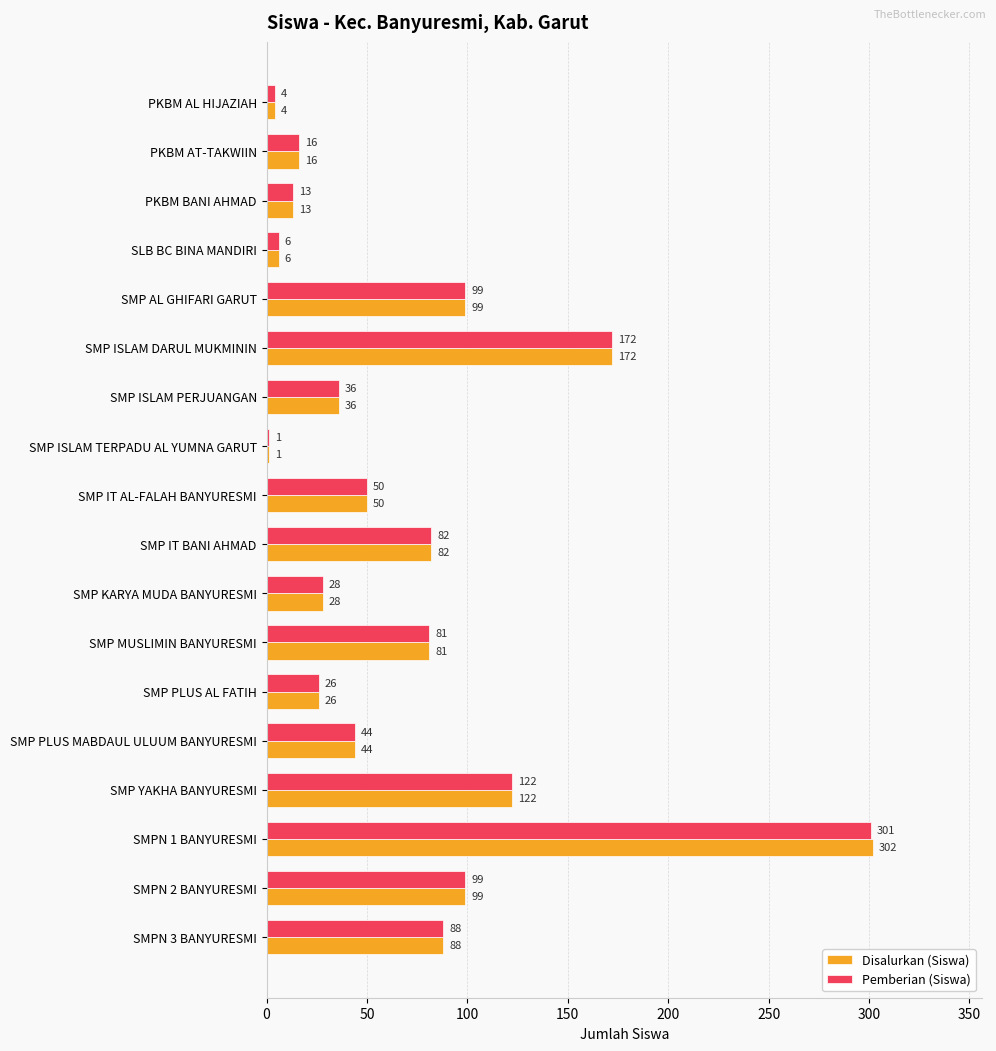

What is the approximate value of Pemberian (Siswa) at SMP KARYA MUDA BANYURESMI, to the nearest 10?

30